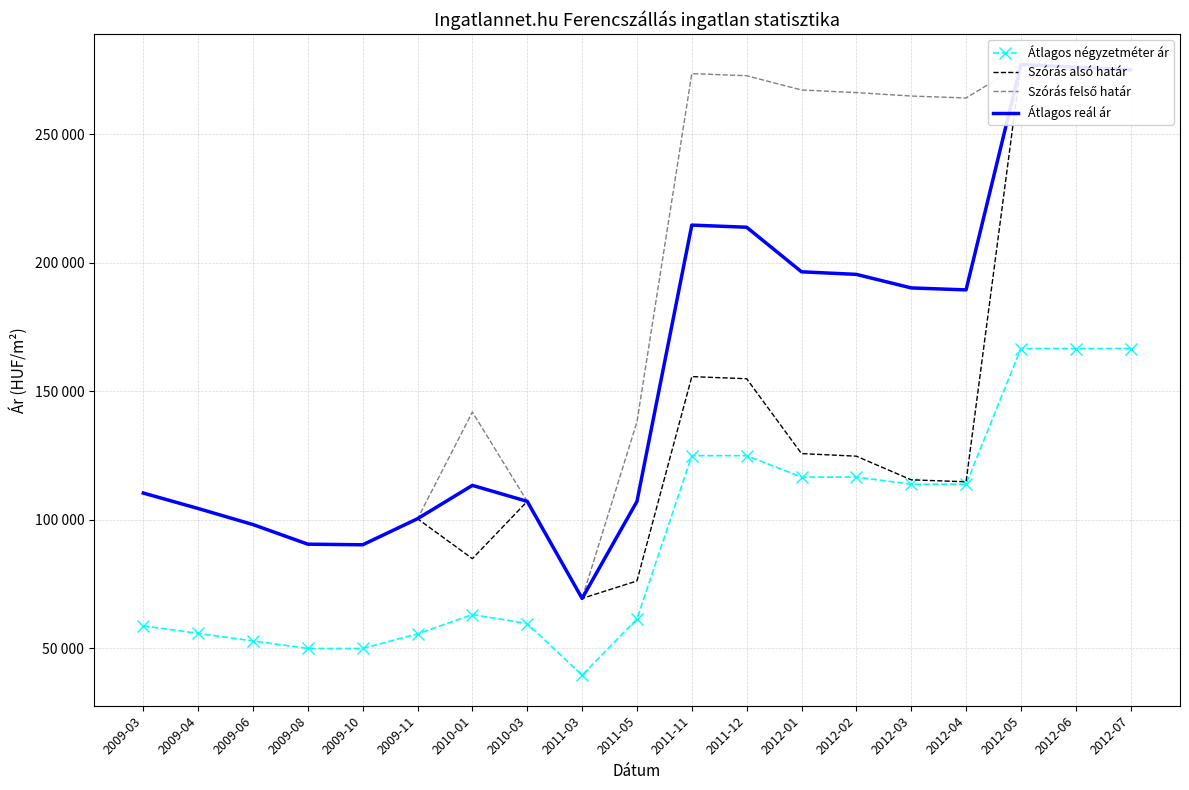

How many data points in Szórás felső határ are above 141948?

9